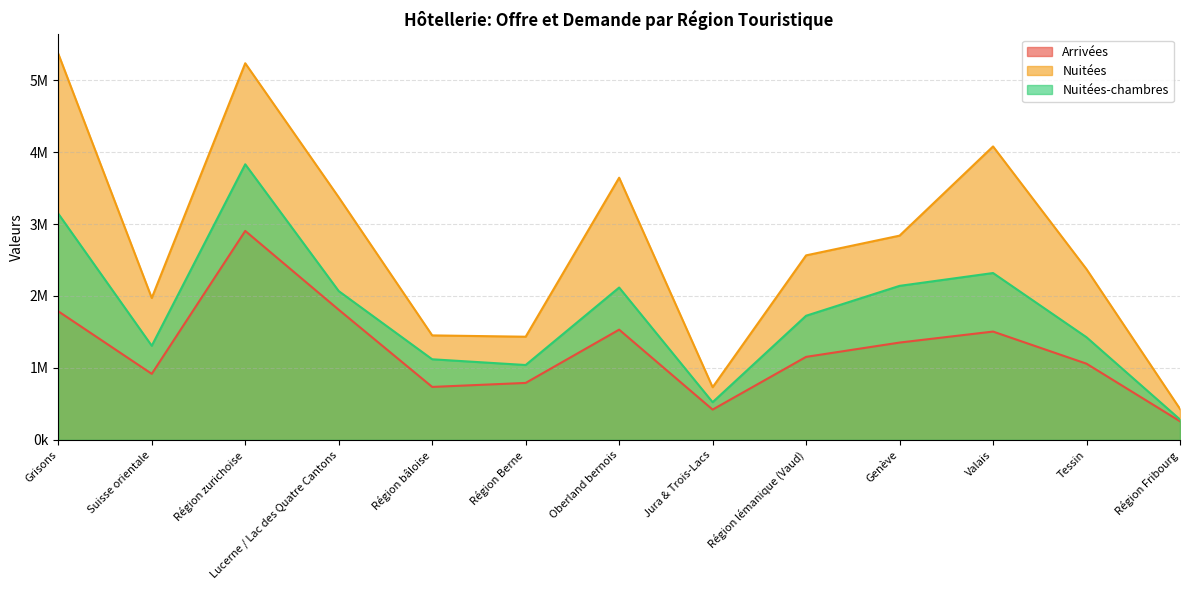

Which series changed the most between Région bâloise and Tessin?

Nuitées